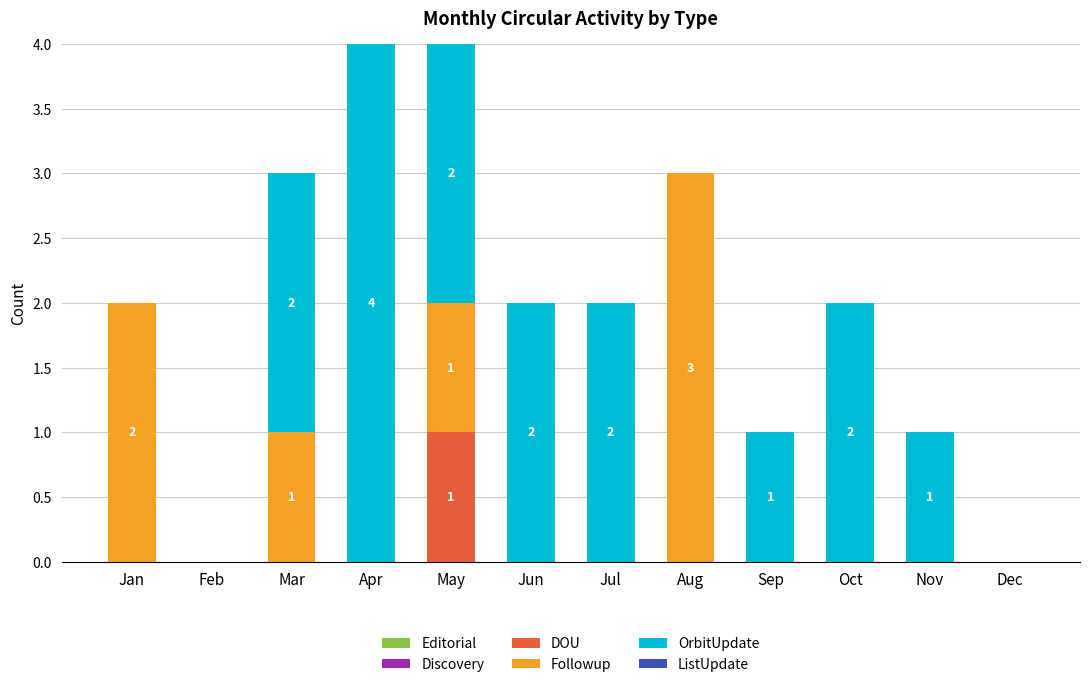

What is the total value across all series at May?

4